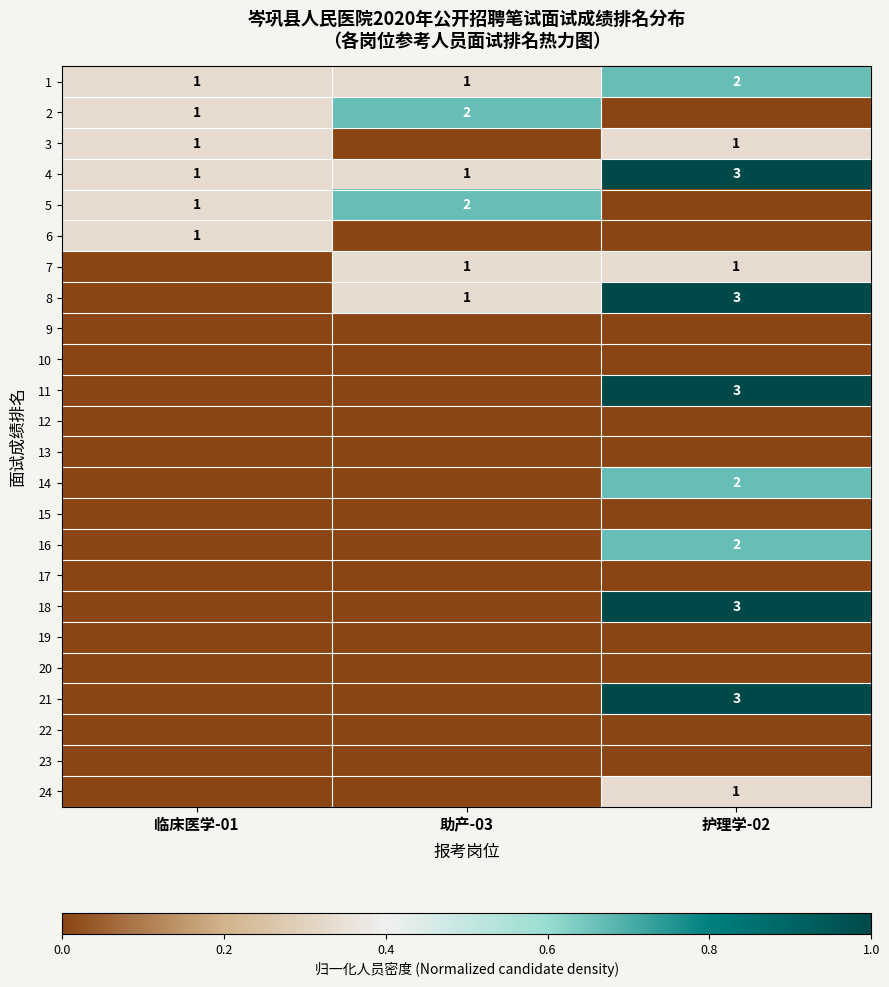

List the series in order of their peak value, highest first.

4, 8, 11, 18, 21, 1, 2, 5, 14, 16, 3, 6, 7, 24, 9, 10, 12, 13, 15, 17, 19, 20, 22, 23